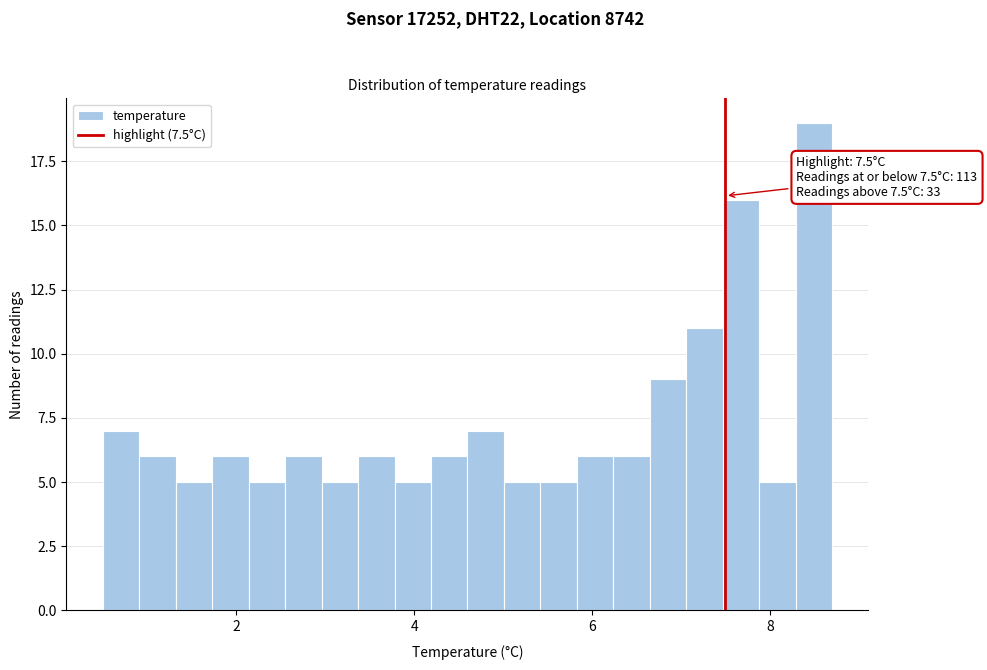

Read against the x-axis, roughly where is the centre of the tallest bar?

8.4